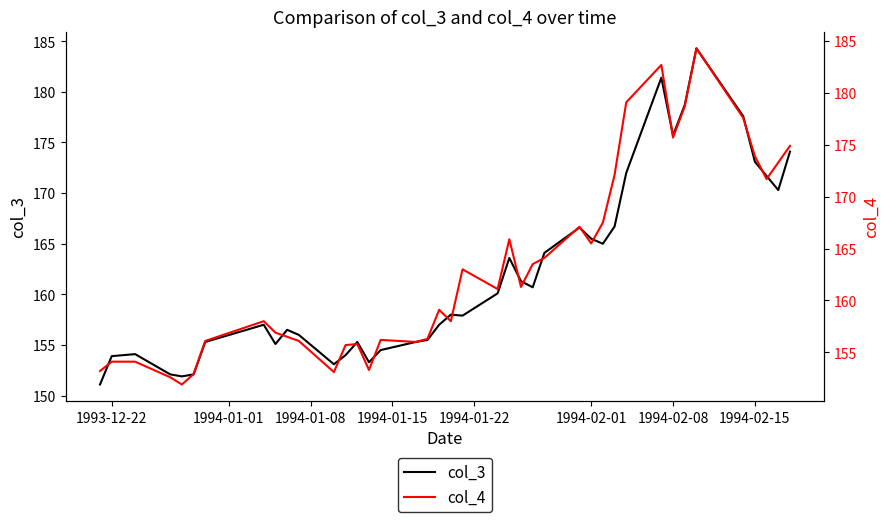

How many lines are shown in the chart?

2